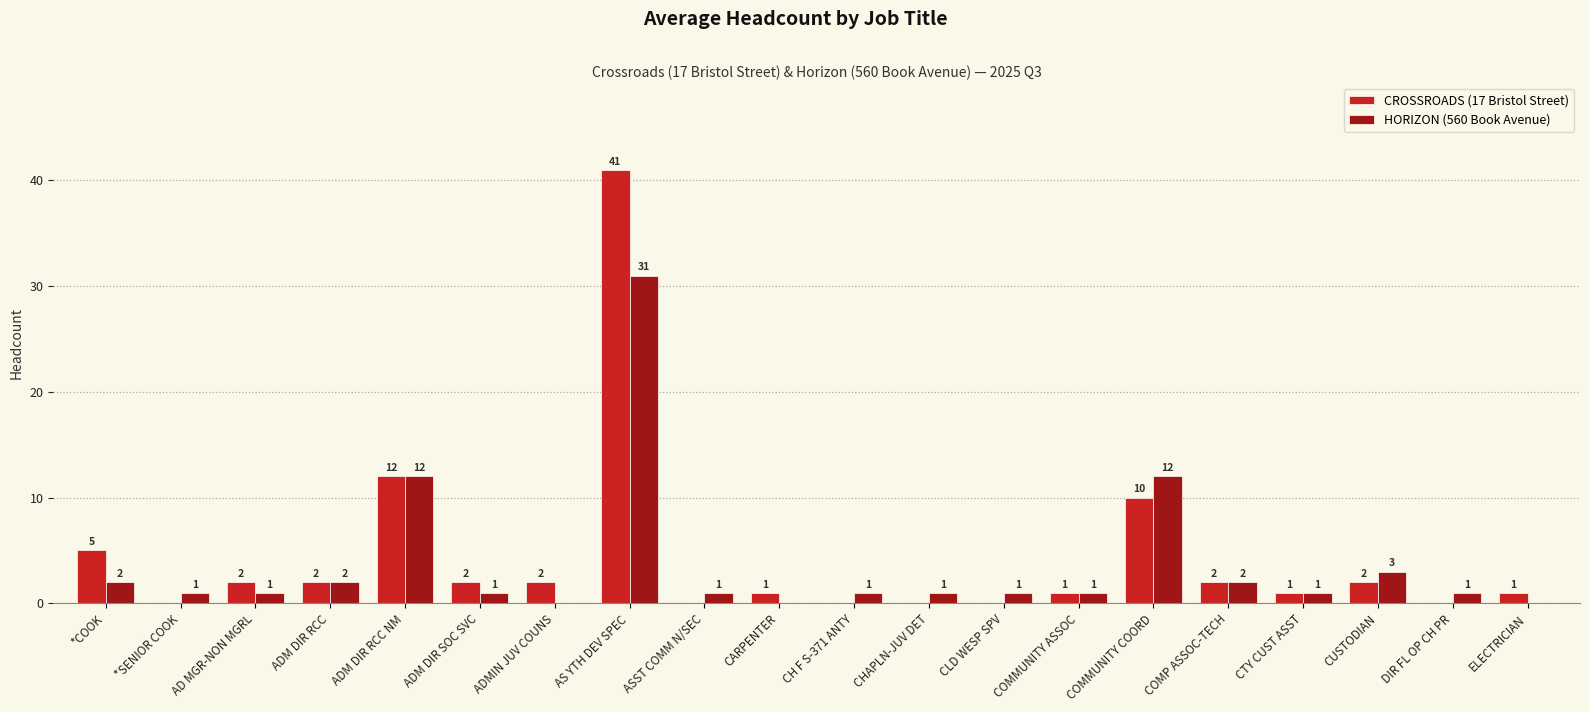

What is the maximum value for HORIZON (560 Book Avenue)?

31